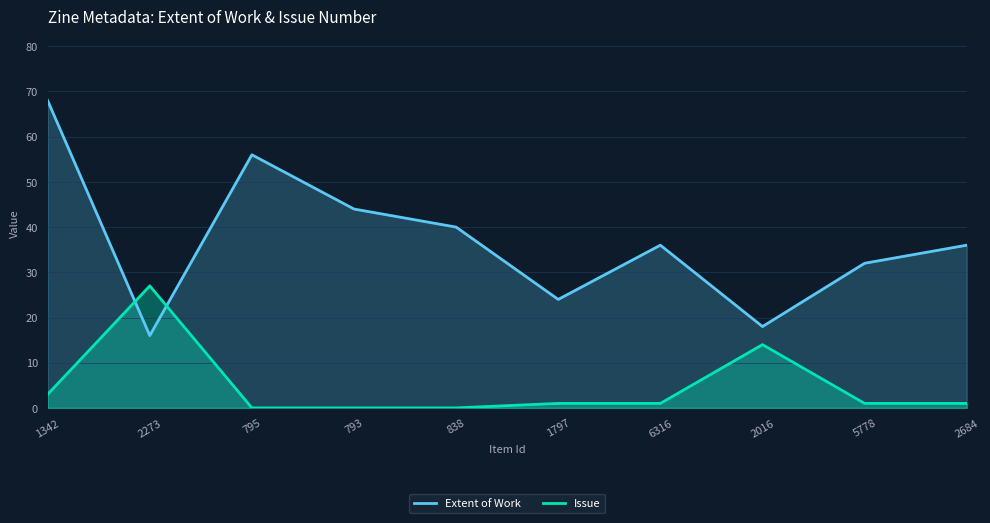

What is the difference between the highest and lowest values at 2016?

4